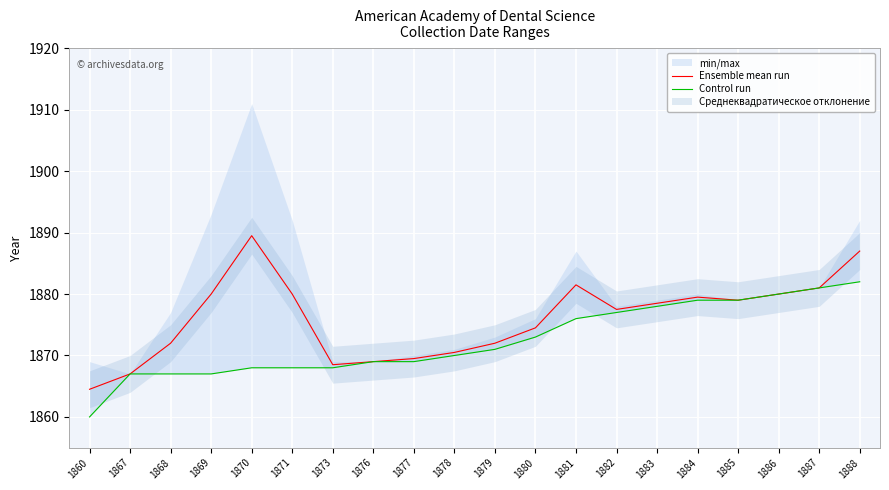

Which series has the largest range (max minus min)?

Ensemble mean run